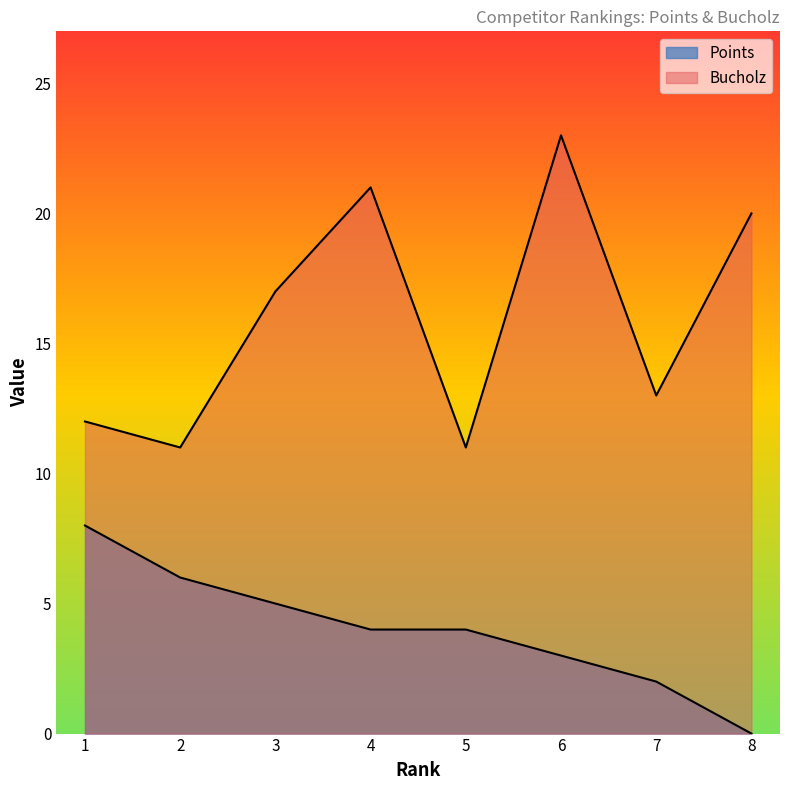

How many distinct data groups are displayed?

2